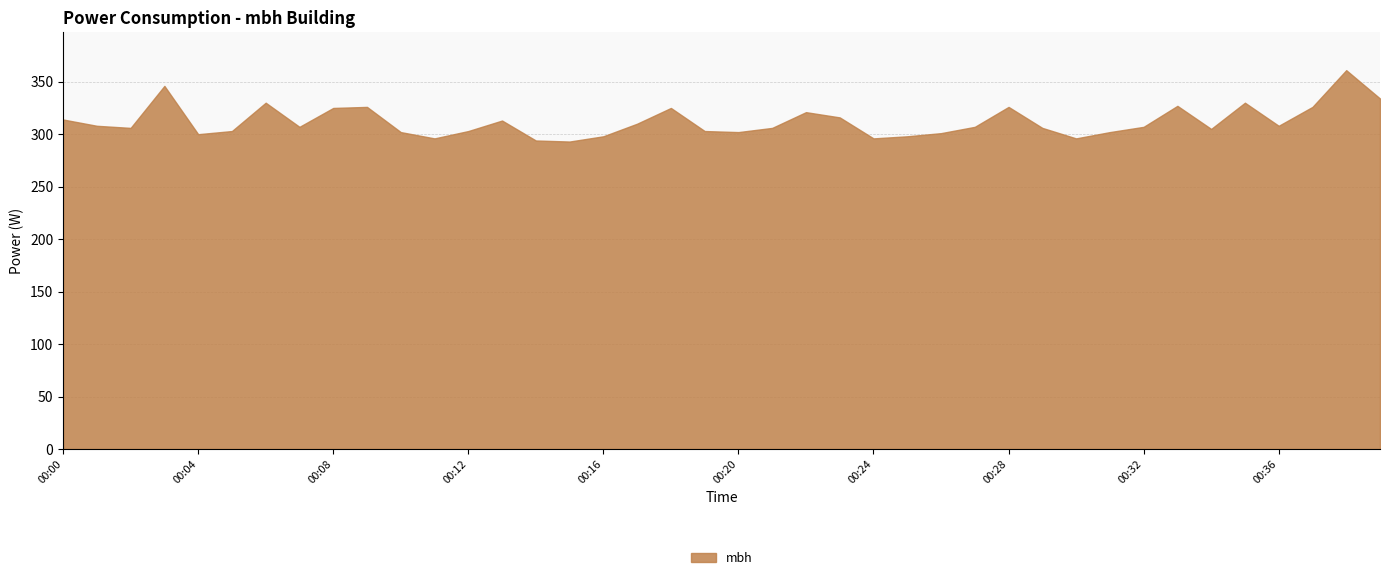

How many points are higher than both their immediate neighbors (excluding endpoints)?

10